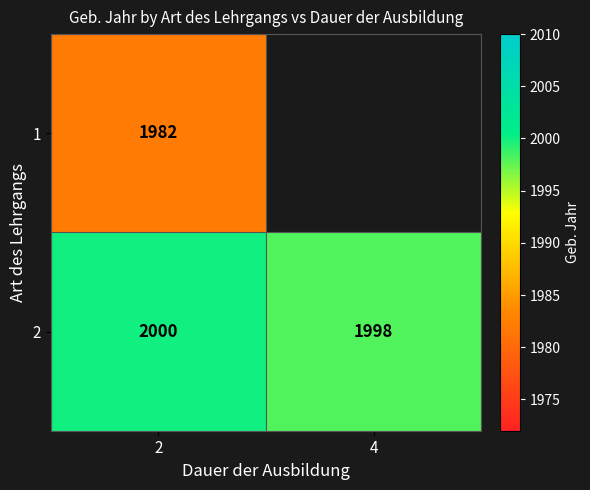

Rank the series at 2 from lowest to highest value.

1, 2